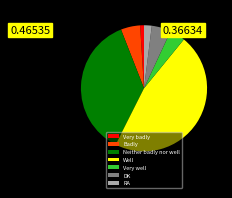

How many segments does this pie chart have?

7